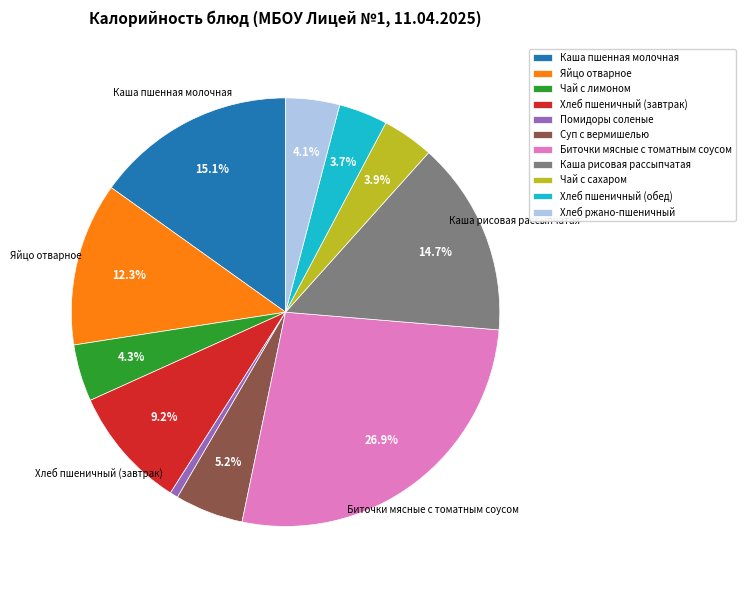

To the nearest percent, what percentage of the pie is Хлеб ржано-пшеничный?

4%